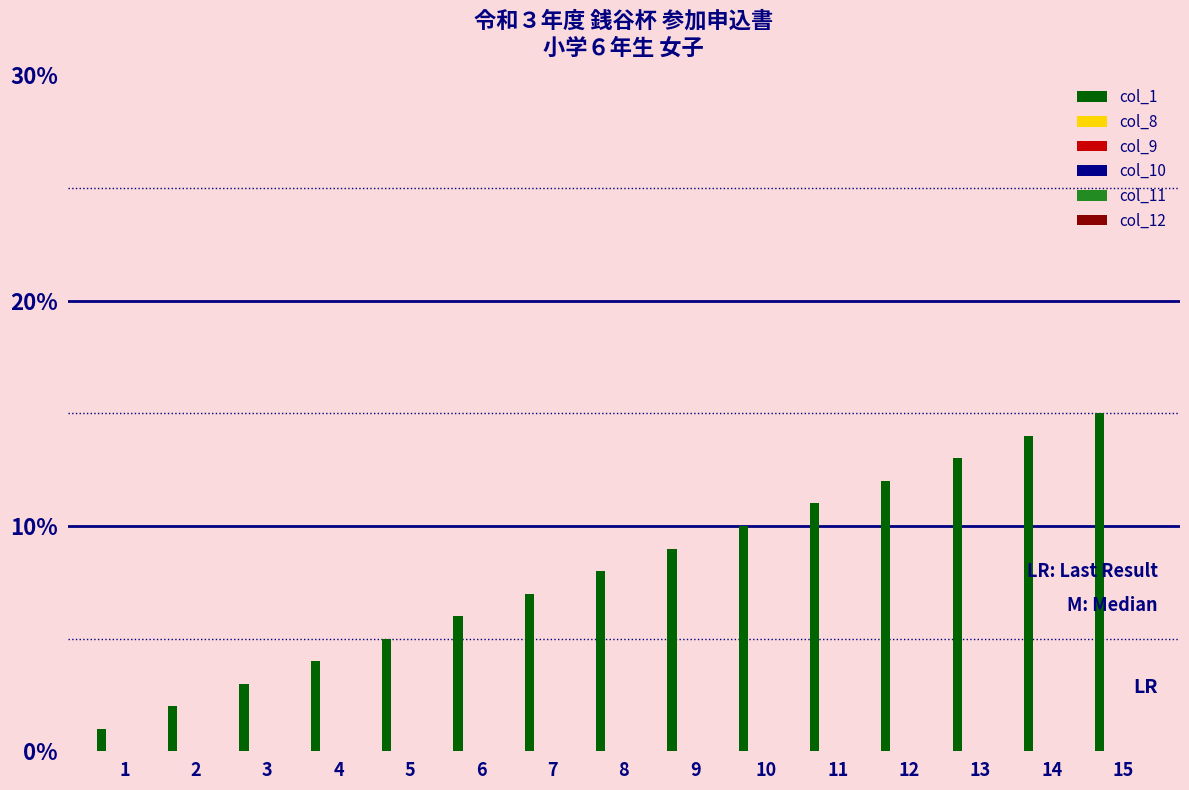

What is the maximum value shown in the chart?

15